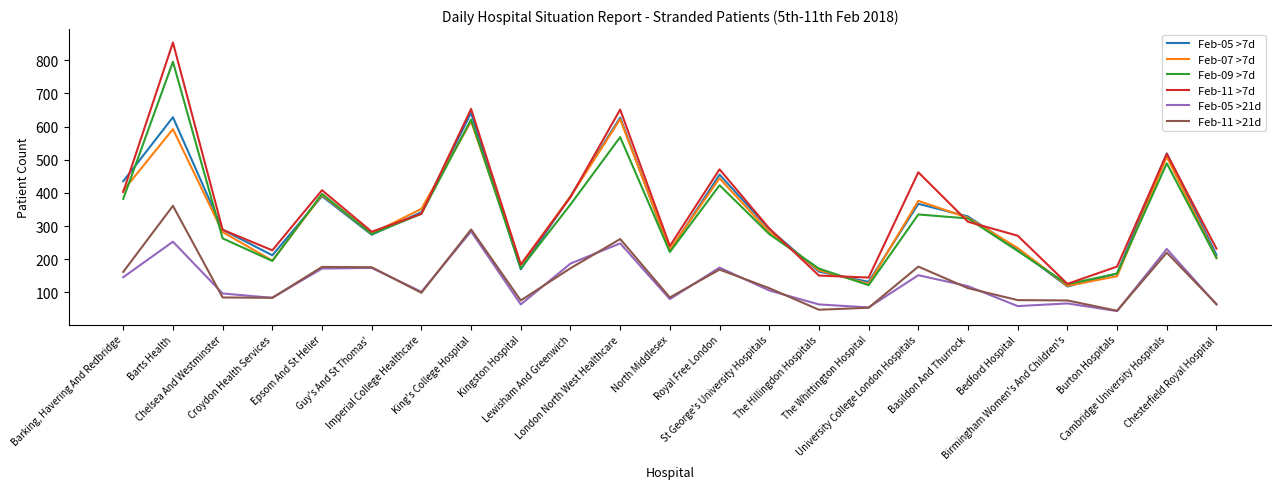

Where is the first local maximum for Feb-07 >7d?

Barts Health